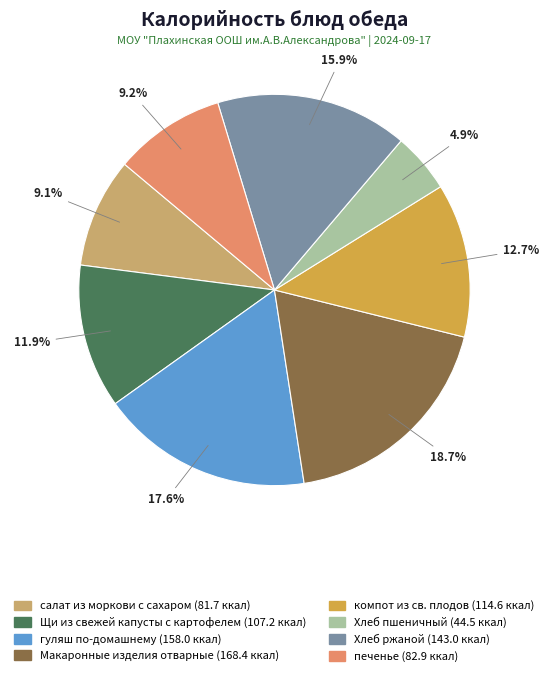

Which category has the biggest portion of the pie?

Макаронные изделия отварные